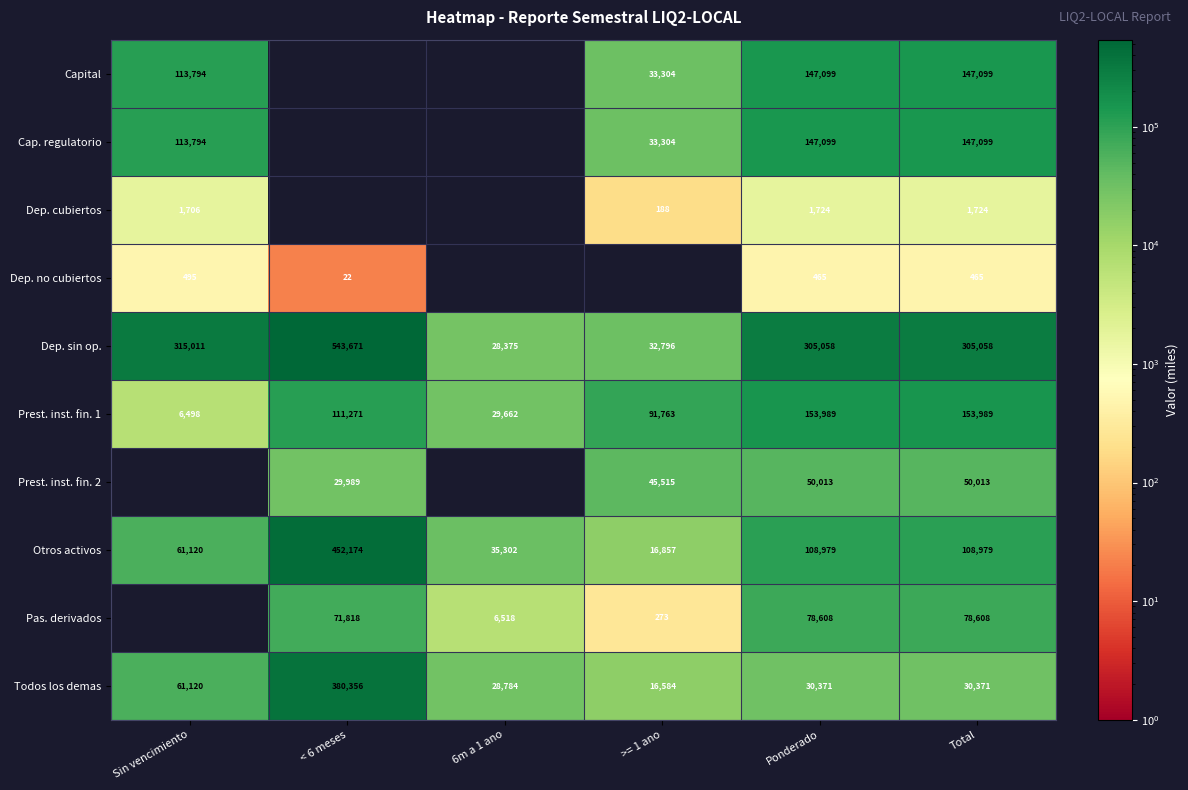

At how many categories does at least one series exceed 502097?

1